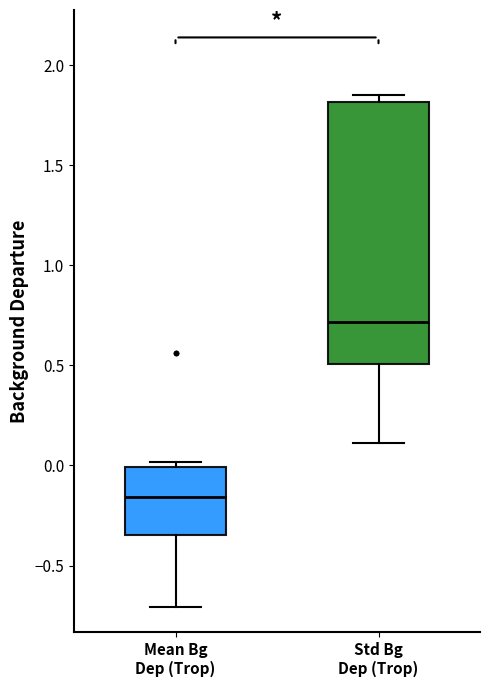

Reading left to right, read every box against the y-axis: the position of its median line, the range the box covers, and the ends of its whiskers. The values are not printed on the chart, so give them approximately, as read against the axis.

Mean Bg Dep (Trop): median -0.15, box -0.35 to 0.00, whiskers -0.70 to 0.00 (just above the box's upper edge)
Std Bg Dep (Trop): median 0.70, box 0.50 to 1.80, whiskers 0.10 to 1.85